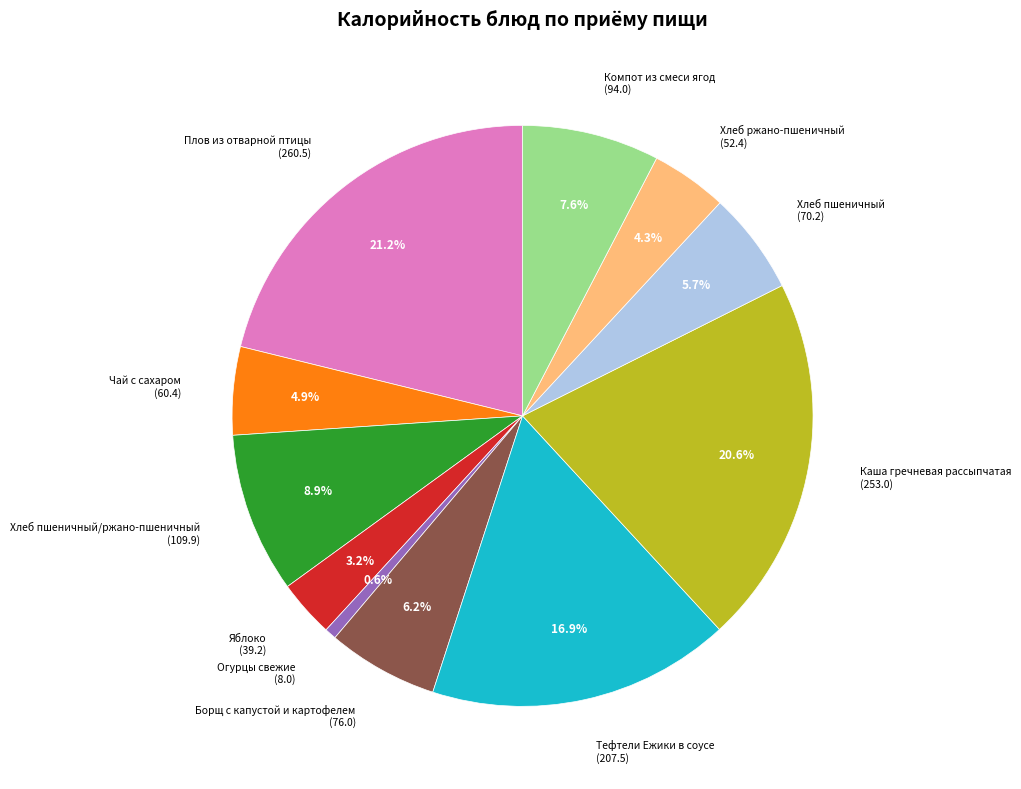

Does any single category account for the majority?

No